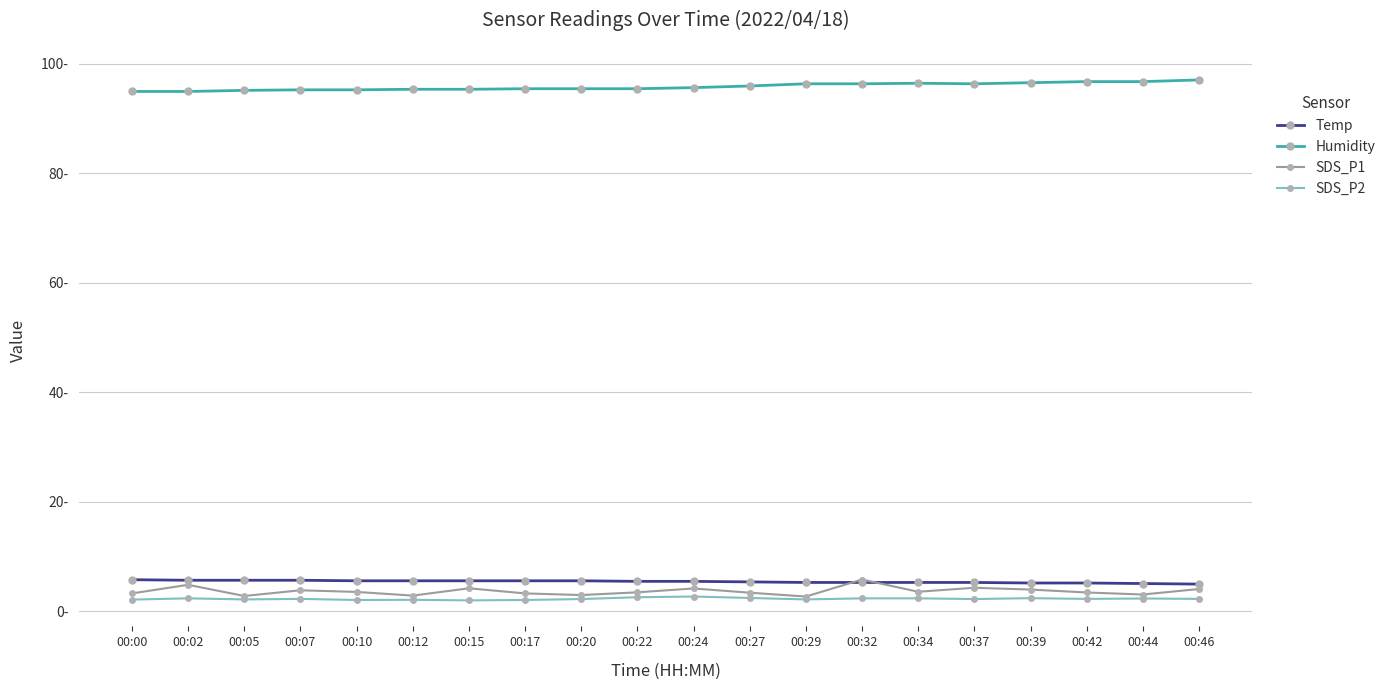

What is the difference between the second highest and second lowest values in the SDS_P2 series?

0.5